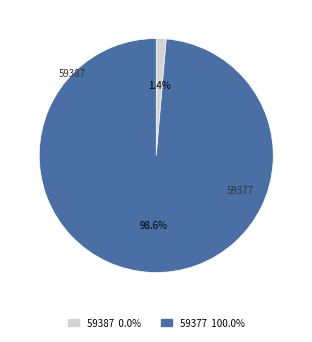

To the nearest percent, what is the combined percentage of 59387 and 59377?

100%